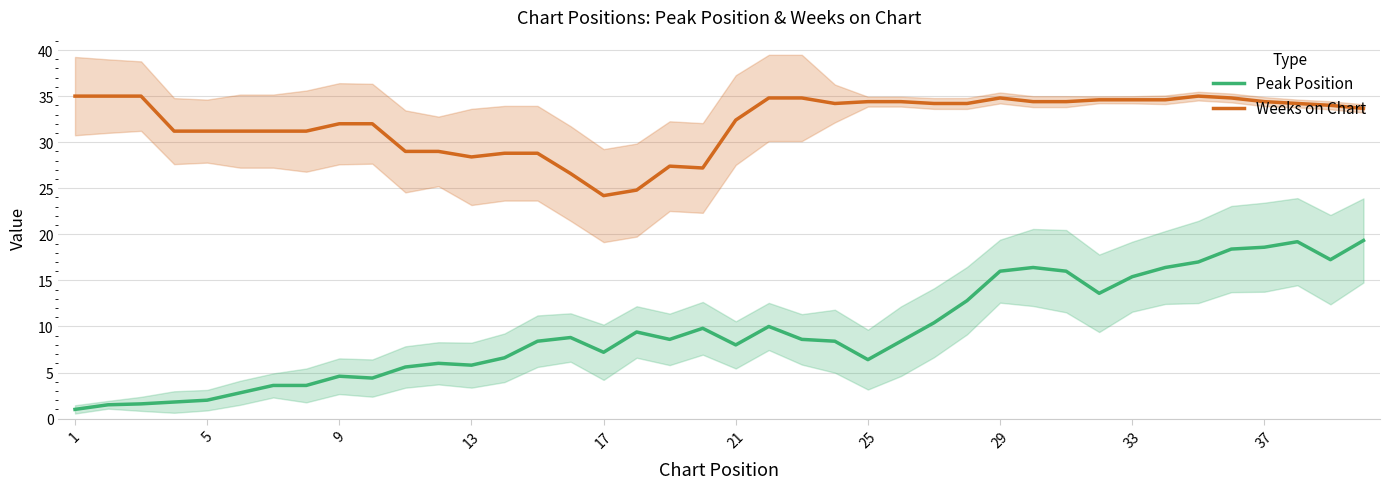

True or false: Peak Position and Weeks on Chart cross at least once.

False